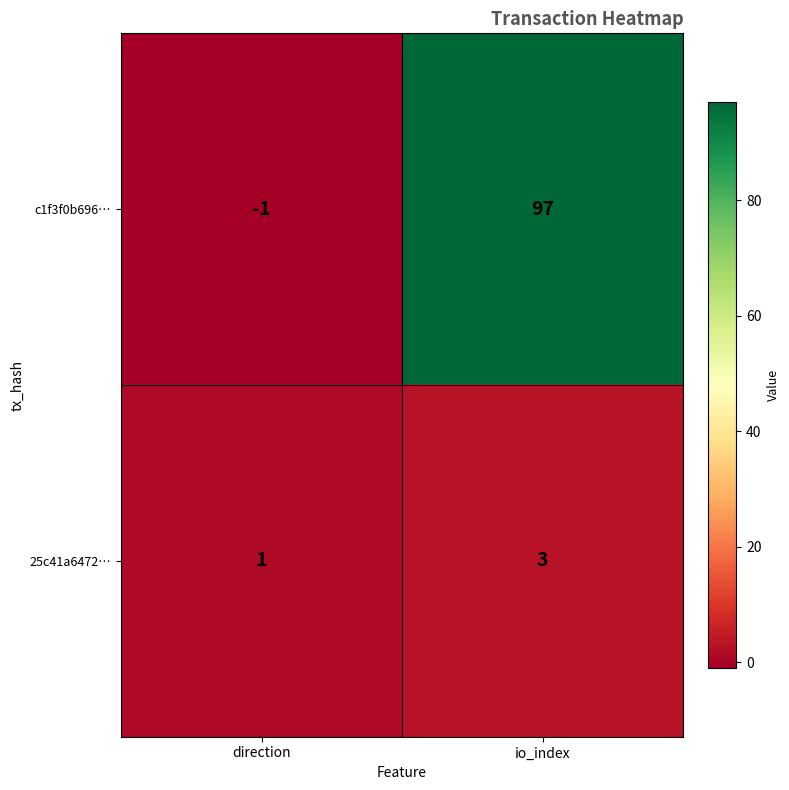

List the labels in order of c1f3f0b696… value, smallest first.

direction, io_index